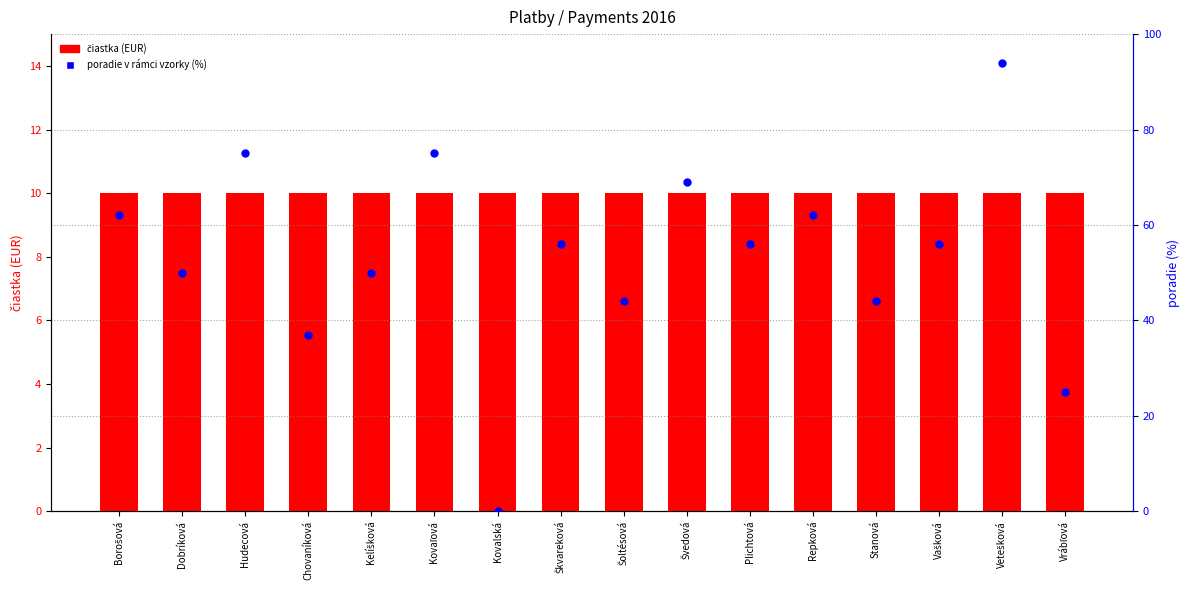

At which category is the sum across all series the highest?

Vetešková